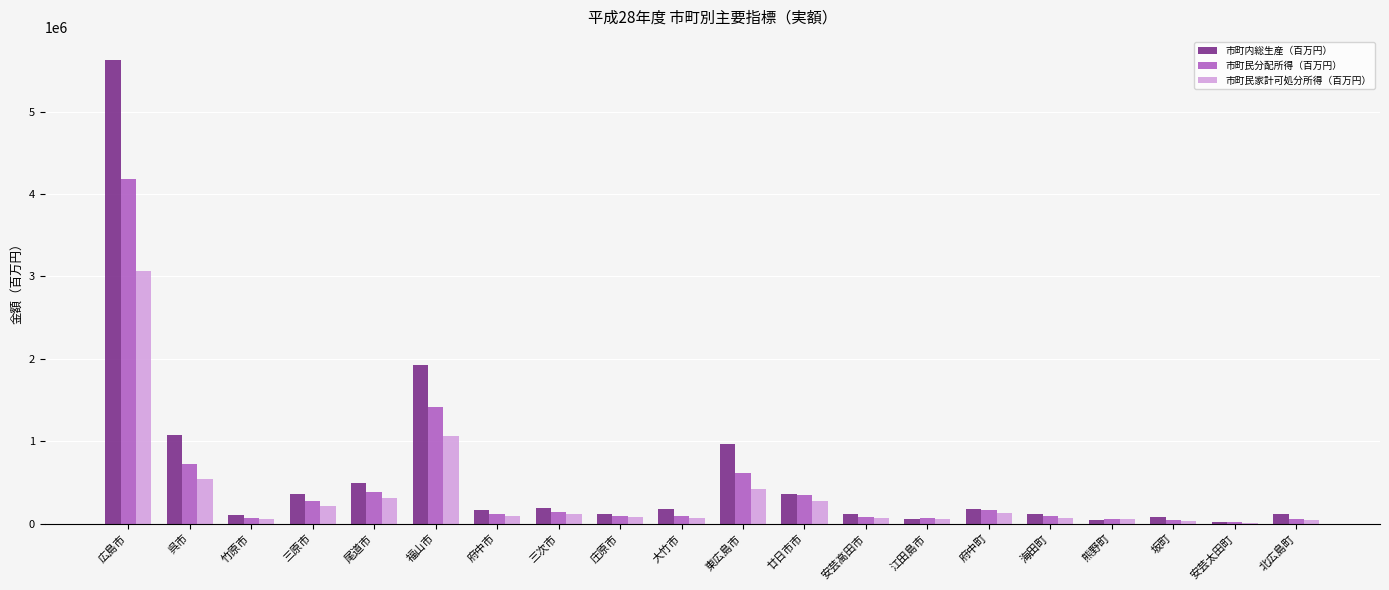

What is the difference between the 市町民分配所得（百万円） values at 熊野町 and 庄原市?

32447